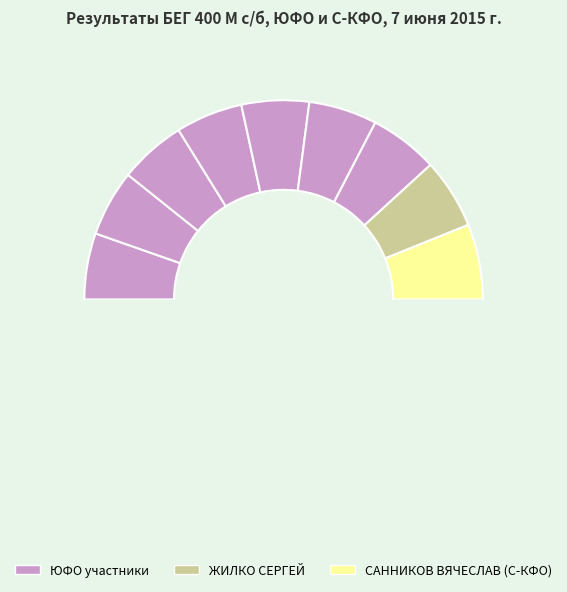

Is there any slice that represents more than half of the pie?

No